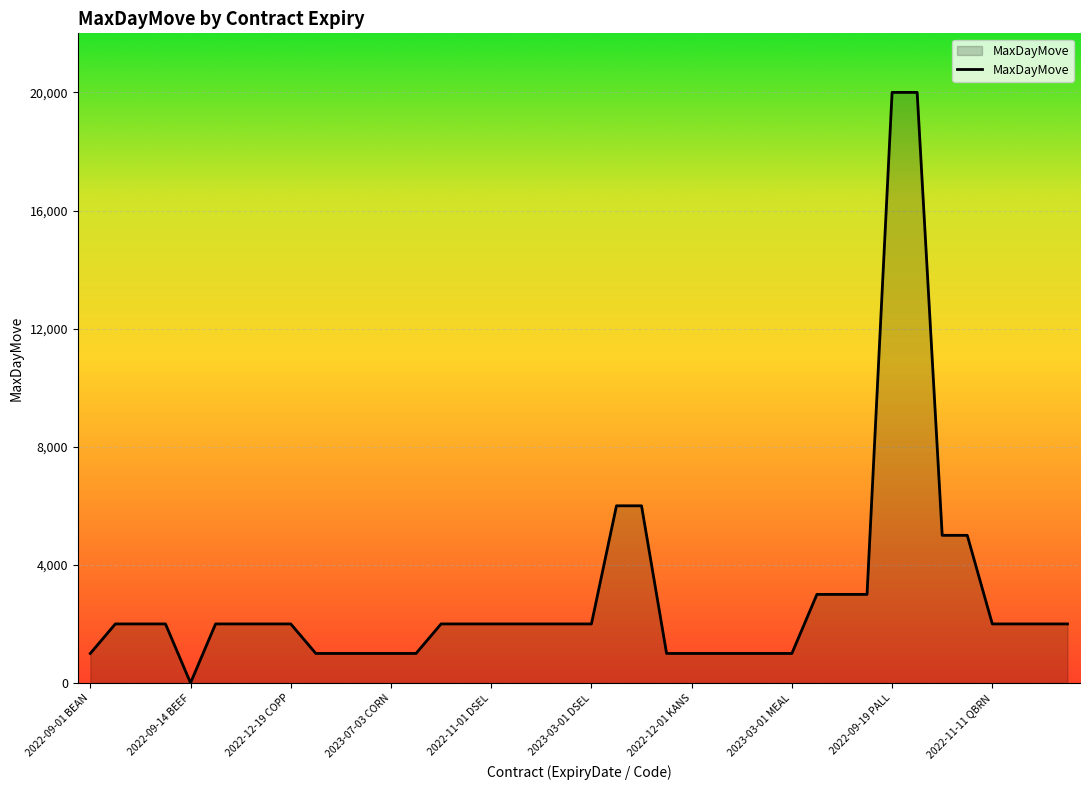

What is the greatest value displayed?

20000